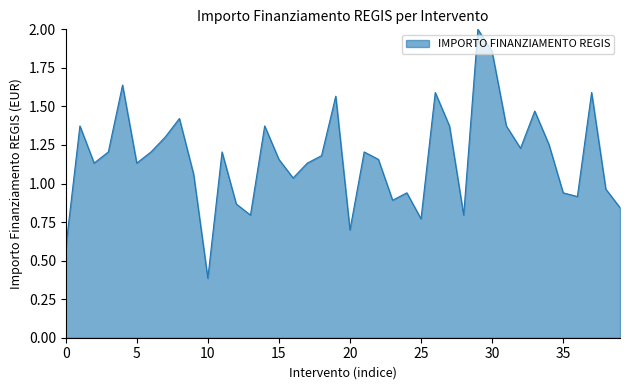

What is the greatest value displayed?

2.0